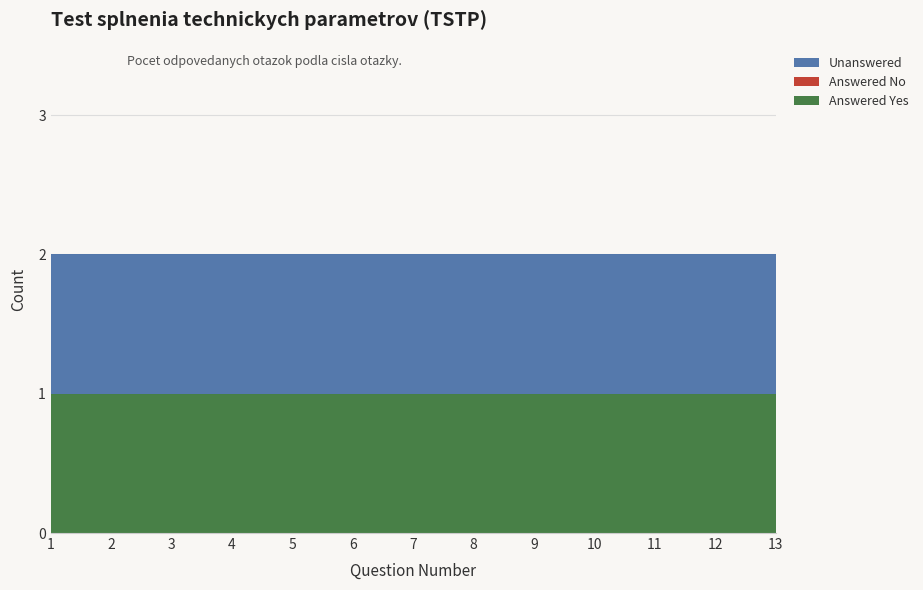

Reading left to right, what are all the values shown in this chart?

Answered Yes: 1=1	2=1	3=1	4=1	5=1	6=1	7=1	8=1	9=1	10=1	11=1	12=1	13=1
Answered No: 1=0	2=0	3=0	4=0	5=0	6=0	7=0	8=0	9=0	10=0	11=0	12=0	13=0
Unanswered: 1=1	2=1	3=1	4=1	5=1	6=1	7=1	8=1	9=1	10=1	11=1	12=1	13=1